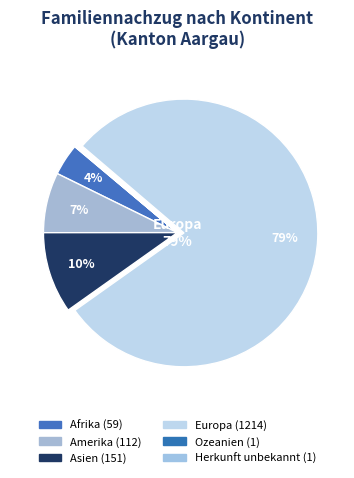

Rank the categories by value from lowest to highest.

Ozeanien, Herkunft unbekannt, Afrika, Amerika, Asien, Europa